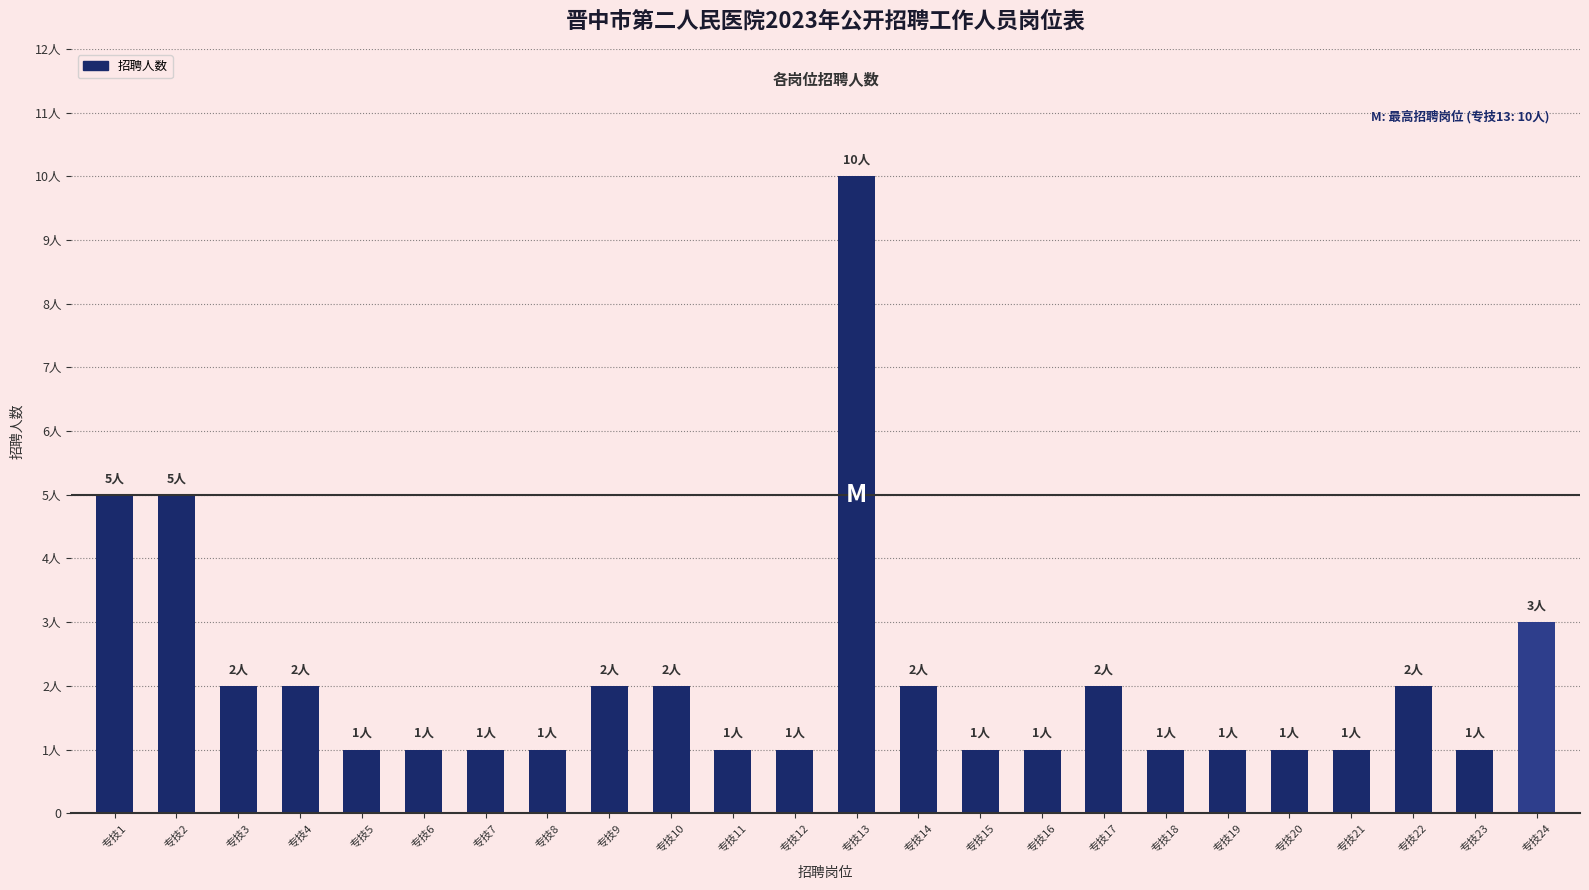

What is the maximum value shown in the chart?

10